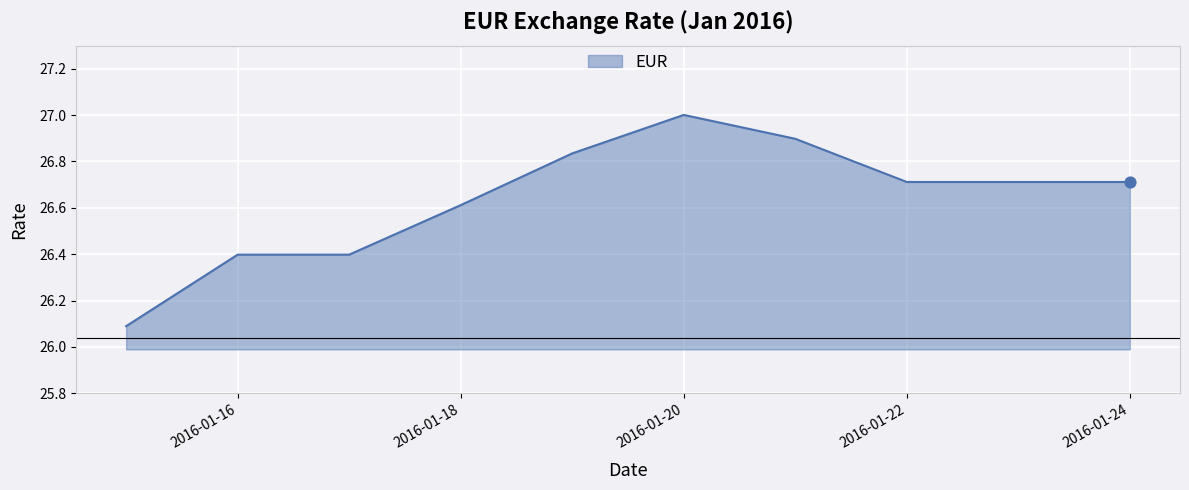

What is the minimum value shown in the chart?

26.1